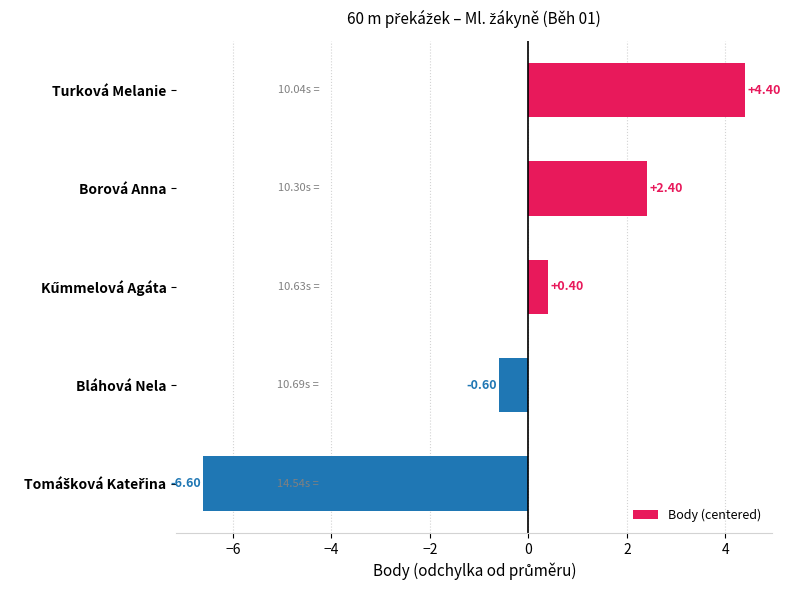

Between Bláhová Nela and Borová Anna, which is larger?

Borová Anna